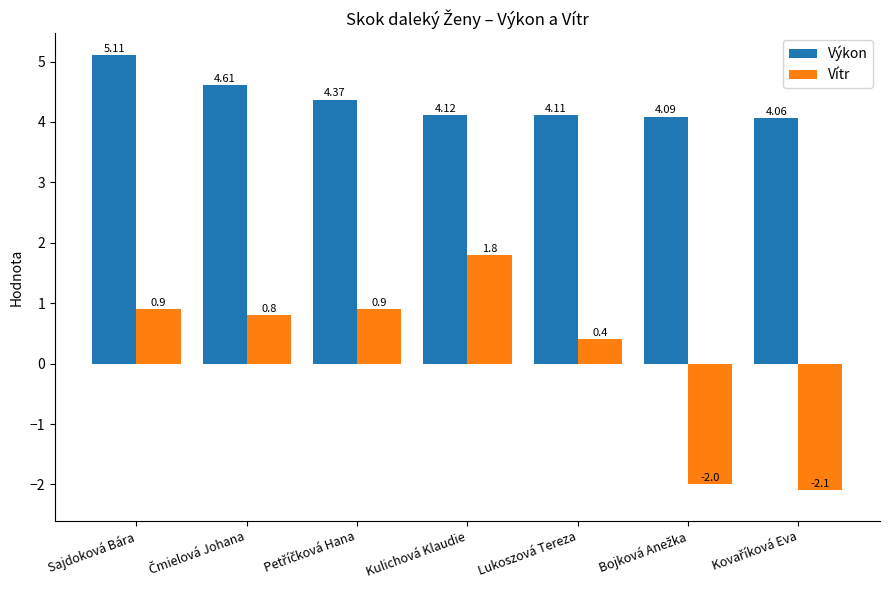

The value of Vítr at Kulichová Klaudie is 1.8. True or false?

True